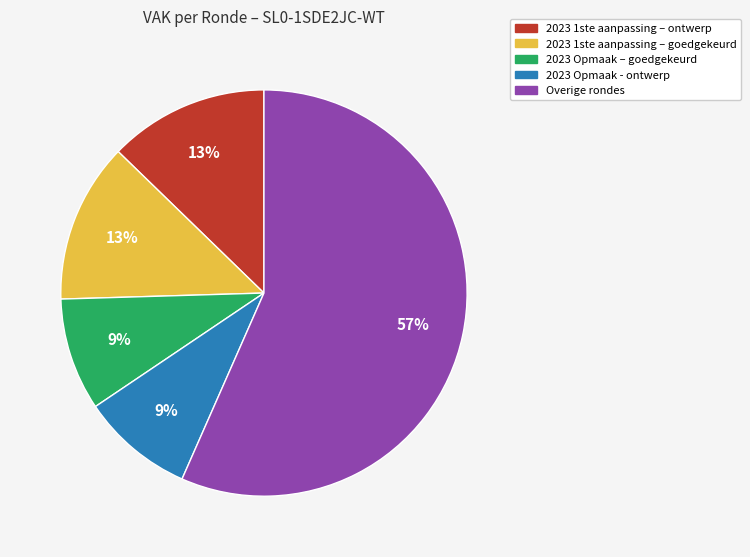

Is there any slice that represents more than half of the pie?

Yes